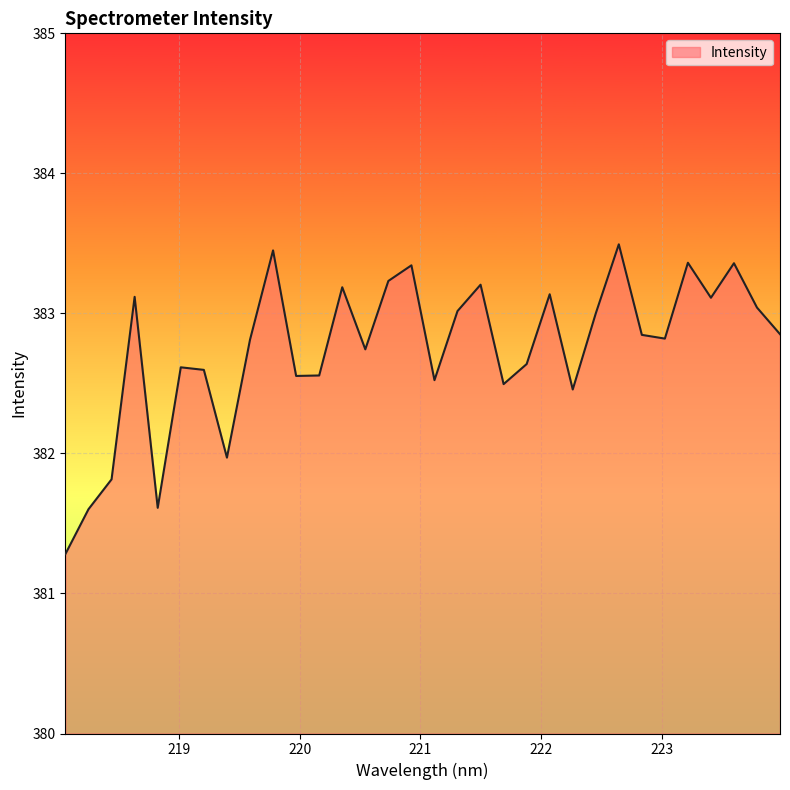

What is the greatest value displayed?

383.5